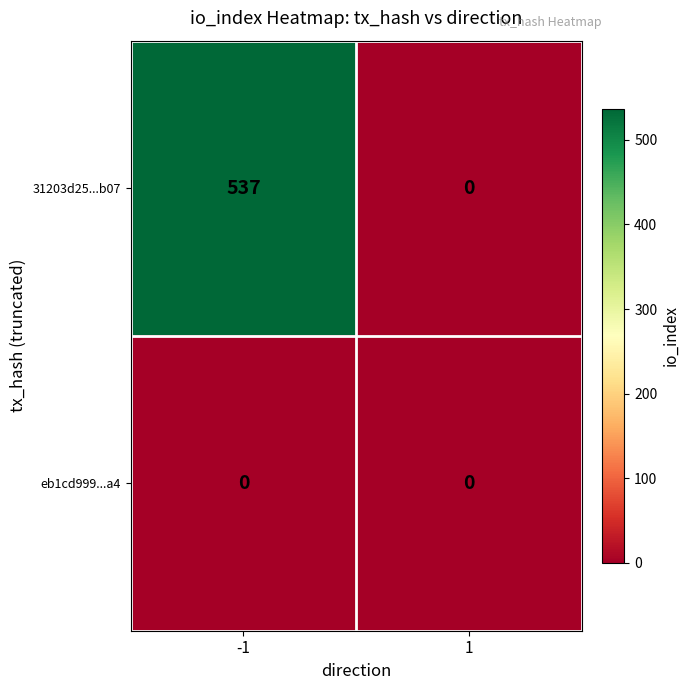

Rank the series by their maximum value, from lowest to highest.

eb1cd999...a4, 31203d25...b07